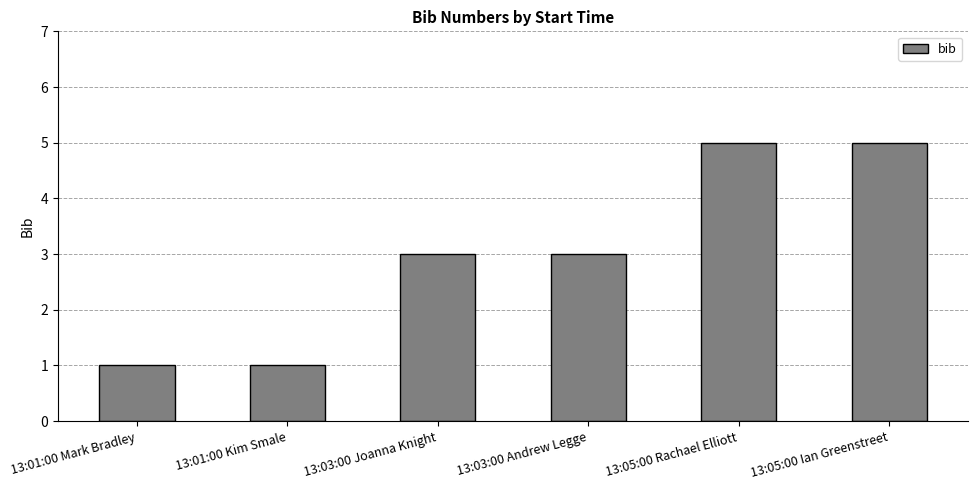

What value does the data have at 13:03:00 Andrew Legge?

3